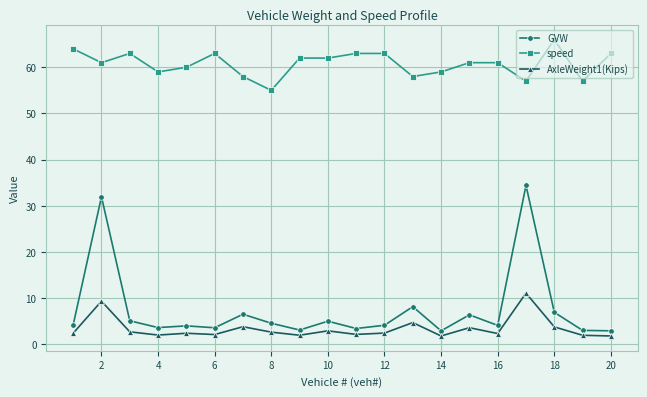

What is the difference between the maximum and second lowest values in the speed series?

9.0